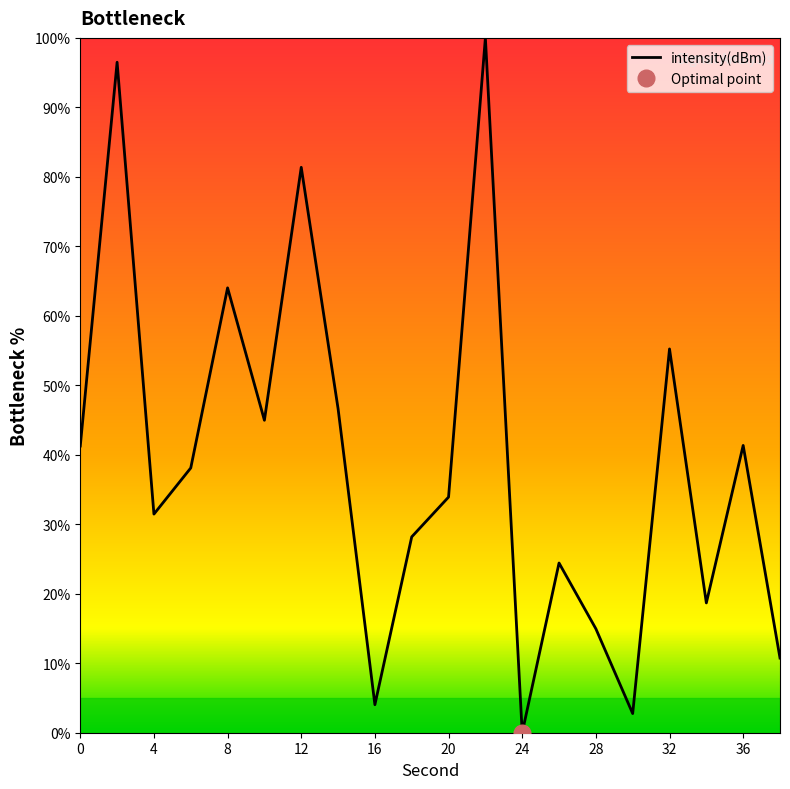

How many lines are shown in the chart?

1